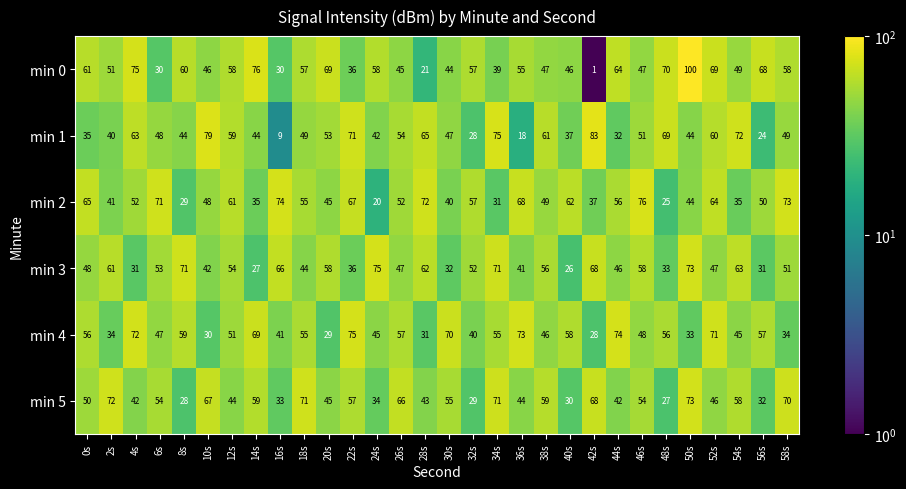

The value of min 4 at 14s is 69. True or false?

True